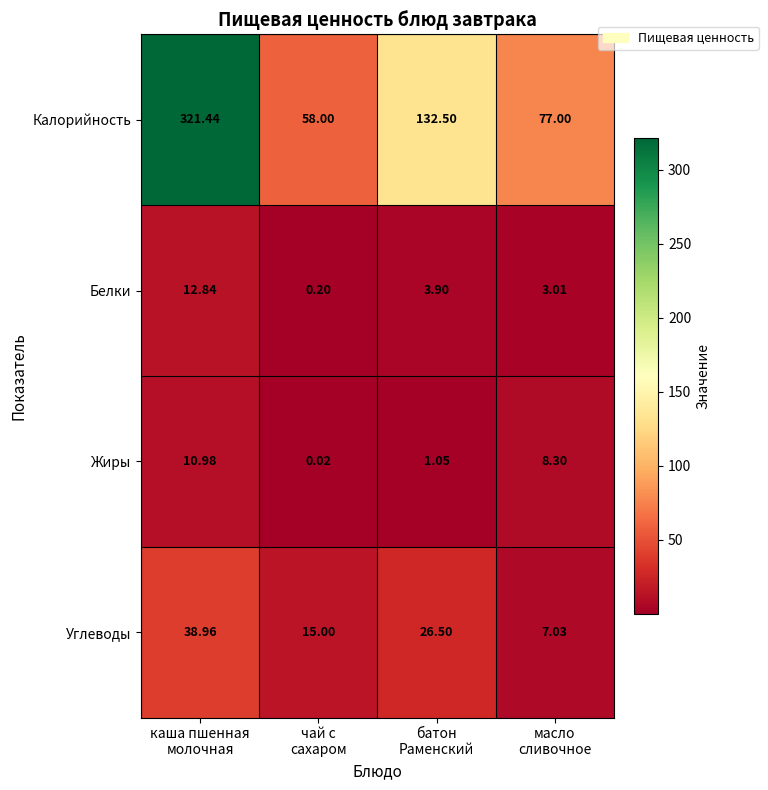

At which category is the sum across all series the highest?

каша пшенная
молочная